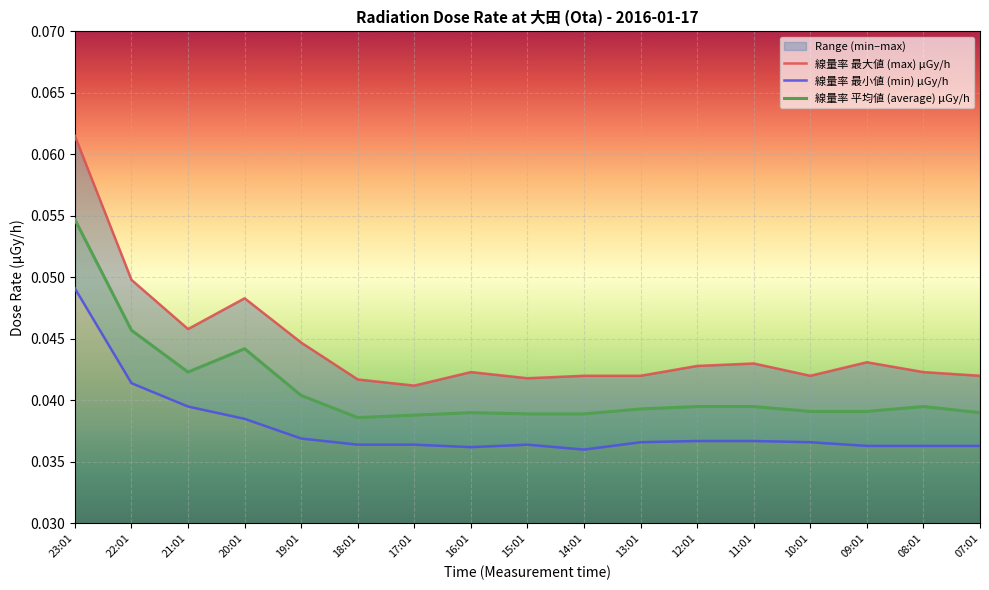

What is the label of the 17th point from the right?

23:01